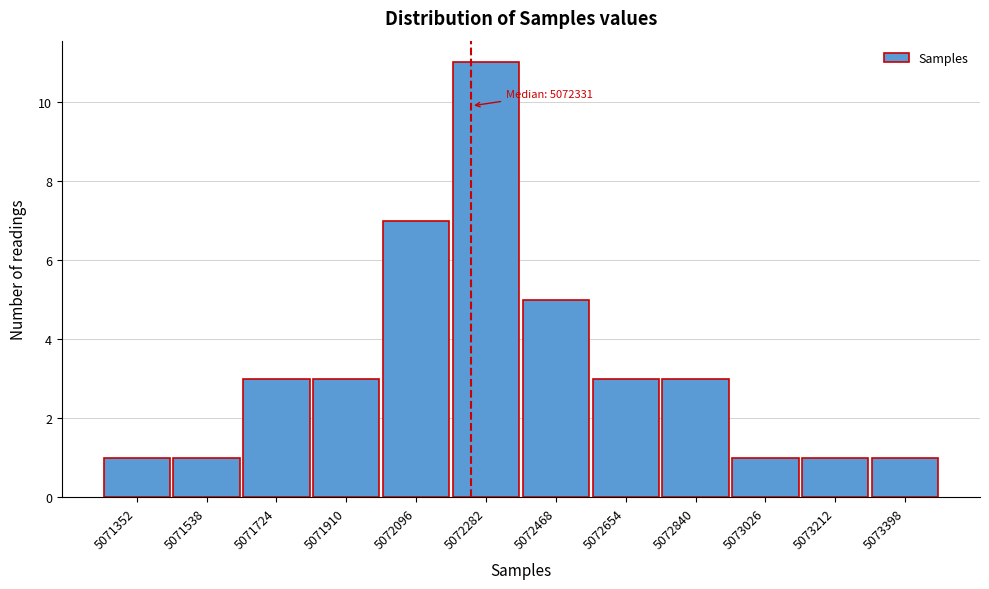

Reading right to left, what are all the values shown in this chart?

5073398=1	5073212=1	5073026=1	5072840=3	5072654=3	5072468=5	5072282=11	5072096=7	5071910=3	5071724=3	5071538=1	5071352=1